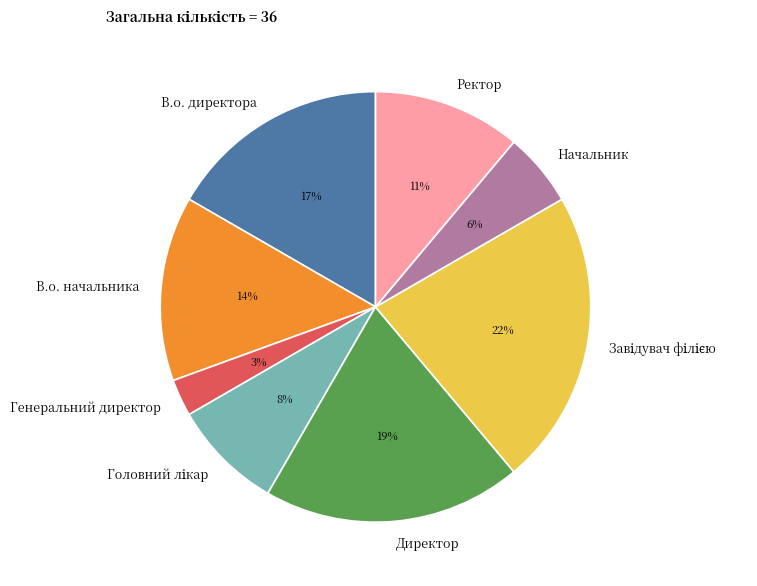

Does В.о. начальника represent more than half of the total?

No